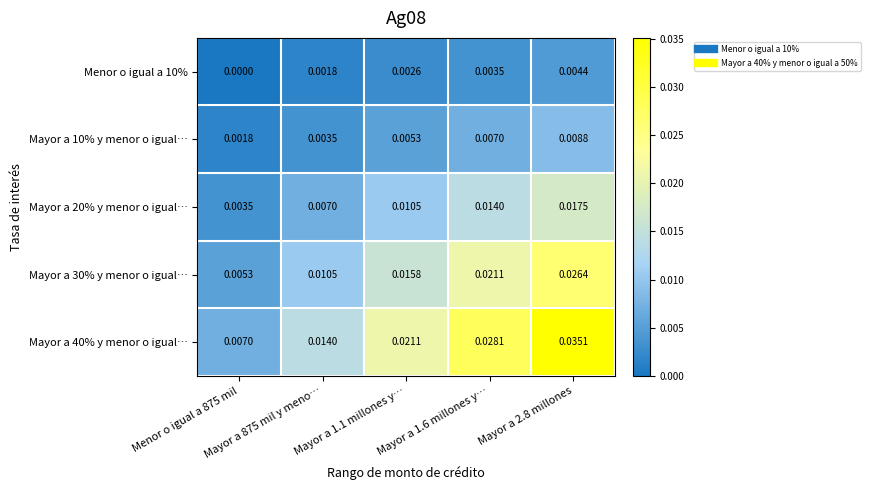

Reading right to left, list all the values displayed in this chart.

Menor o igual a 10%: Mayor a 2.8 millones=0.0	Mayor a 1.6 millones y…=0.0	Mayor a 1.1 millones y…=0.0	Mayor a 875 mil y meno…=0.0	Menor o igual a 875 mil=0.0
Mayor a 10% y menor o igual…: Mayor a 2.8 millones=0.0	Mayor a 1.6 millones y…=0.0	Mayor a 1.1 millones y…=0.0	Mayor a 875 mil y meno…=0.0	Menor o igual a 875 mil=0.0
Mayor a 20% y menor o igual…: Mayor a 2.8 millones=0.0	Mayor a 1.6 millones y…=0.0	Mayor a 1.1 millones y…=0.0	Mayor a 875 mil y meno…=0.0	Menor o igual a 875 mil=0.0
Mayor a 30% y menor o igual…: Mayor a 2.8 millones=0.0	Mayor a 1.6 millones y…=0.0	Mayor a 1.1 millones y…=0.0	Mayor a 875 mil y meno…=0.0	Menor o igual a 875 mil=0.0
Mayor a 40% y menor o igual…: Mayor a 2.8 millones=0.0	Mayor a 1.6 millones y…=0.0	Mayor a 1.1 millones y…=0.0	Mayor a 875 mil y meno…=0.0	Menor o igual a 875 mil=0.0